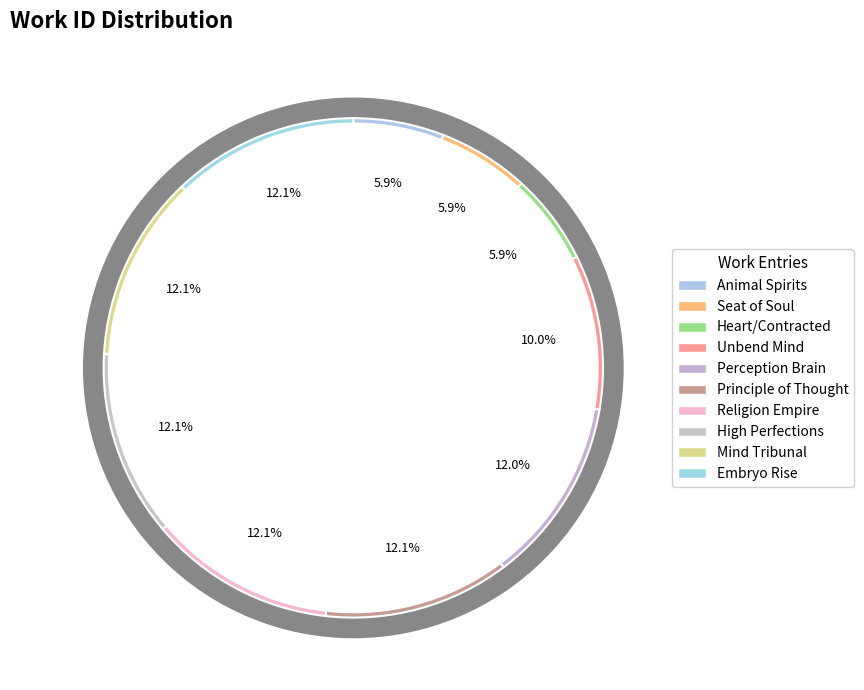

Does any single category account for the majority?

No